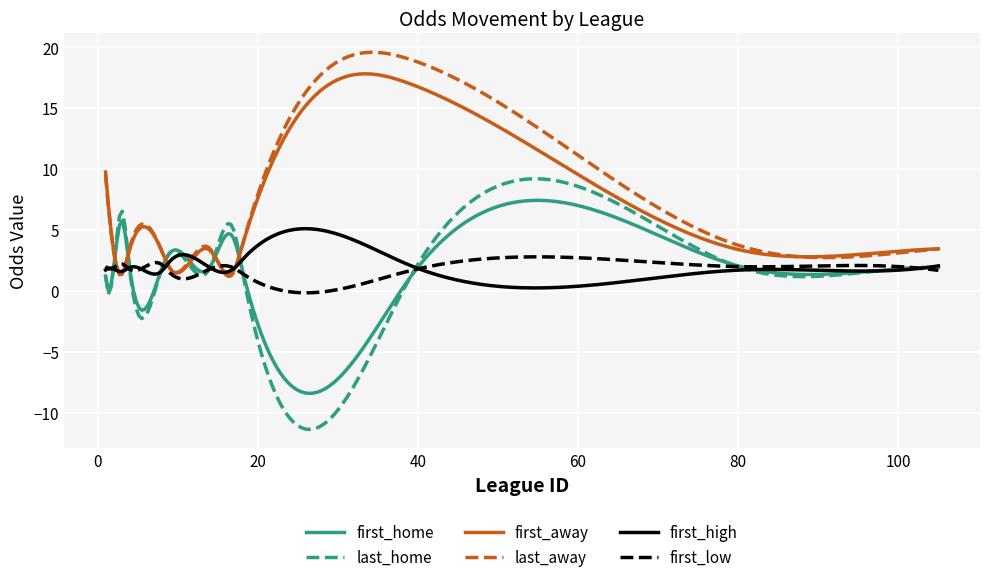

What is the sum of all first_low values?

546.0